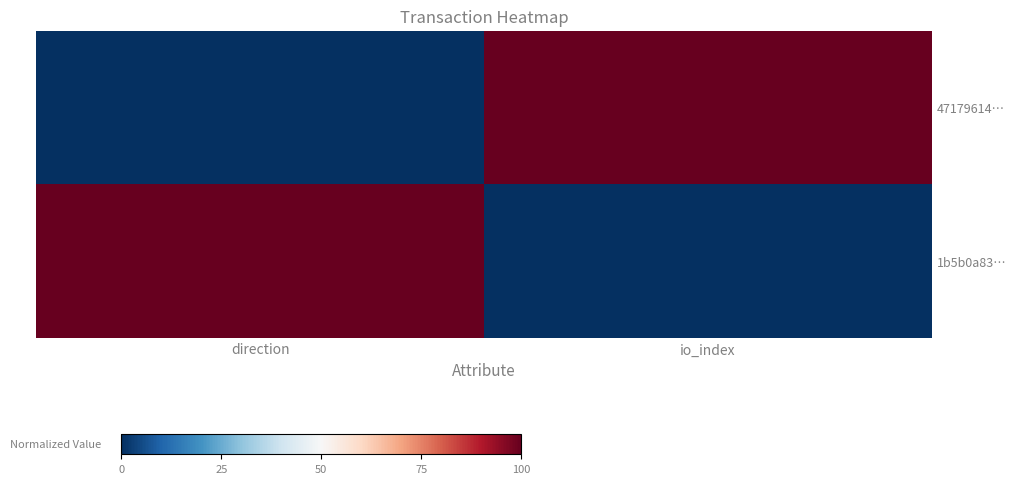

Which series has the largest range (max minus min)?

47179614…